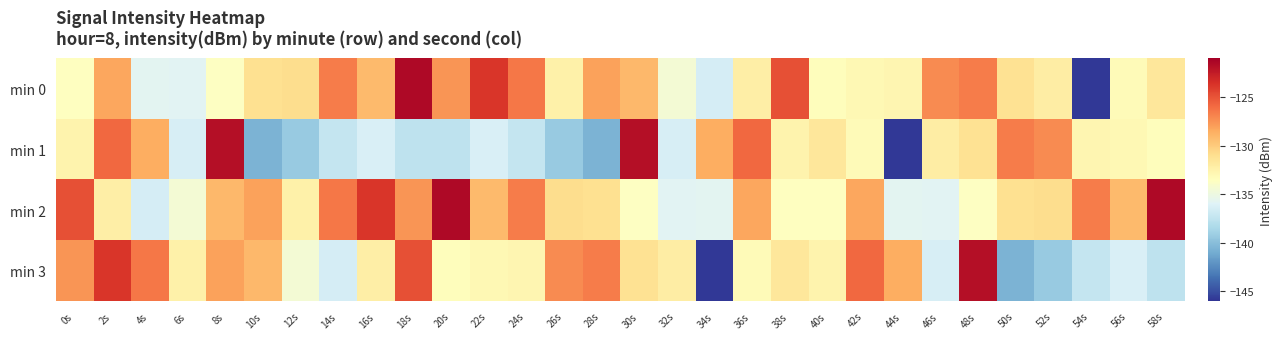

At 54s, list the series in order from largest to smallest.

min 2, min 1, min 3, min 0